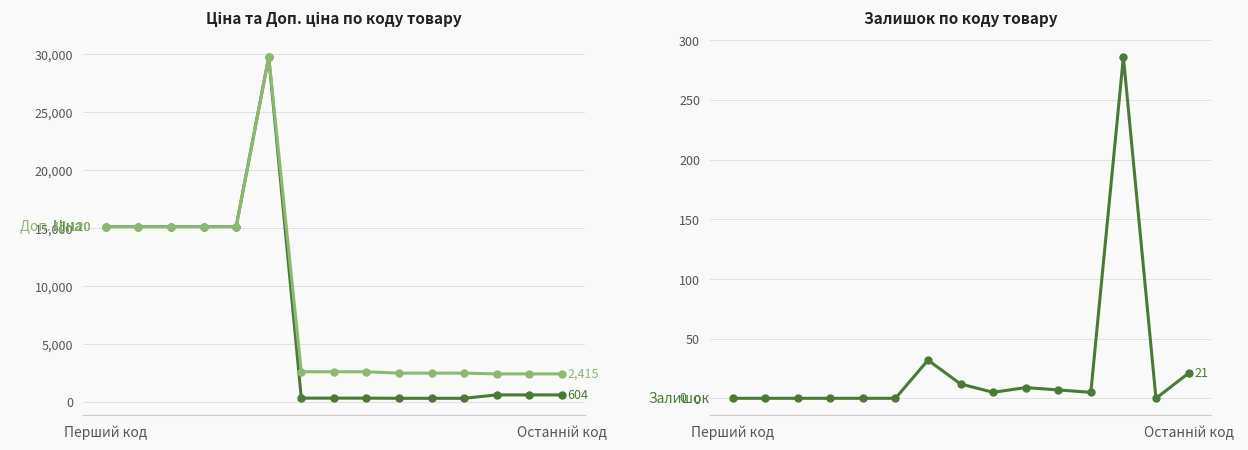

Read the Доп. ціна value at 5.

29747.2